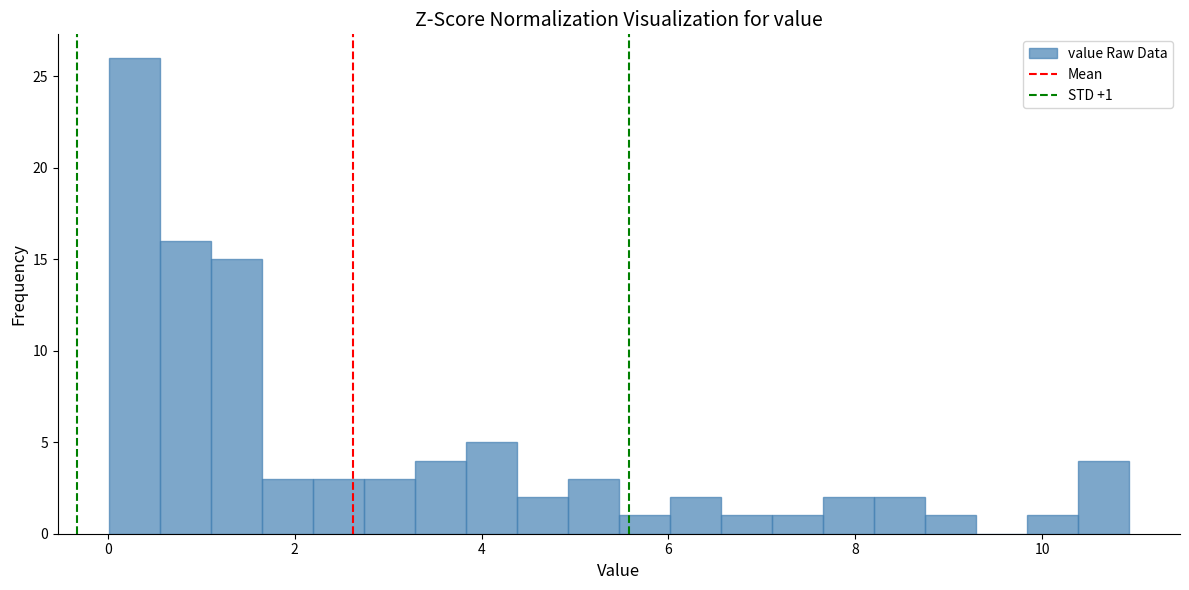

Read against the x-axis, roughly where is the centre of the tallest bar?

0.2